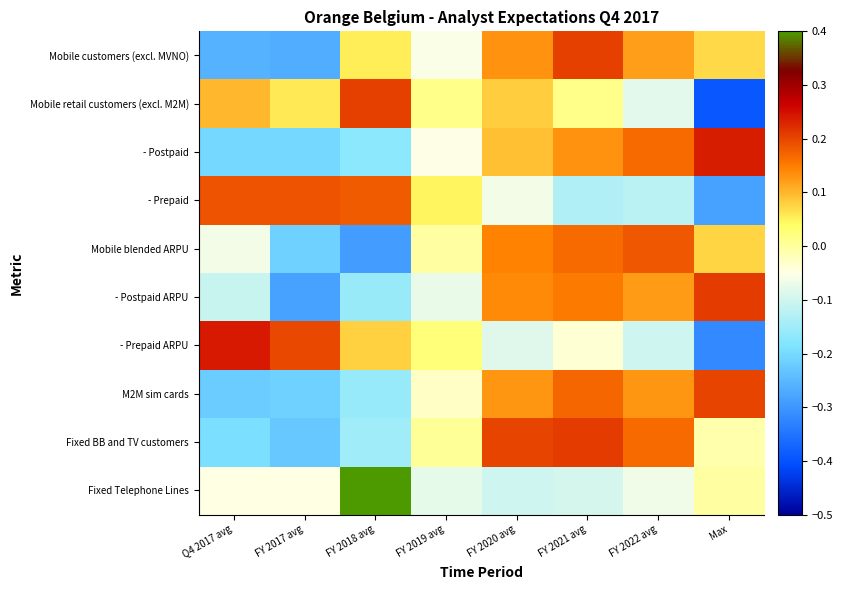

Reading right to left, transcribe all the data shown in this chart.

Mobile customers (excl. MVNO): Max=0.1	FY 2022 avg=0.1	FY 2021 avg=0.2	FY 2020 avg=0.1	FY 2019 avg=-0.1	FY 2018 avg=0.1	FY 2017 avg=-0.3	Q4 2017 avg=-0.3
Mobile retail customers (excl. M2M): Max=-0.4	FY 2022 avg=-0.1	FY 2021 avg=0.0	FY 2020 avg=0.1	FY 2019 avg=0.0	FY 2018 avg=0.2	FY 2017 avg=0.1	Q4 2017 avg=0.1
- Postpaid: Max=0.2	FY 2022 avg=0.2	FY 2021 avg=0.1	FY 2020 avg=0.1	FY 2019 avg=-0.1	FY 2018 avg=-0.2	FY 2017 avg=-0.2	Q4 2017 avg=-0.2
- Prepaid: Max=-0.3	FY 2022 avg=-0.1	FY 2021 avg=-0.1	FY 2020 avg=-0.1	FY 2019 avg=0.0	FY 2018 avg=0.2	FY 2017 avg=0.2	Q4 2017 avg=0.2
Mobile blended ARPU: Max=0.1	FY 2022 avg=0.2	FY 2021 avg=0.2	FY 2020 avg=0.1	FY 2019 avg=-0.0	FY 2018 avg=-0.3	FY 2017 avg=-0.2	Q4 2017 avg=-0.1
- Postpaid ARPU: Max=0.2	FY 2022 avg=0.1	FY 2021 avg=0.2	FY 2020 avg=0.1	FY 2019 avg=-0.1	FY 2018 avg=-0.2	FY 2017 avg=-0.3	Q4 2017 avg=-0.1
- Prepaid ARPU: Max=-0.3	FY 2022 avg=-0.1	FY 2021 avg=-0.0	FY 2020 avg=-0.1	FY 2019 avg=0.0	FY 2018 avg=0.1	FY 2017 avg=0.2	Q4 2017 avg=0.2
M2M sim cards: Max=0.2	FY 2022 avg=0.1	FY 2021 avg=0.2	FY 2020 avg=0.1	FY 2019 avg=-0.0	FY 2018 avg=-0.2	FY 2017 avg=-0.2	Q4 2017 avg=-0.2
Fixed BB and TV customers: Max=-0.0	FY 2022 avg=0.2	FY 2021 avg=0.2	FY 2020 avg=0.2	FY 2019 avg=0.0	FY 2018 avg=-0.2	FY 2017 avg=-0.2	Q4 2017 avg=-0.2
Fixed Telephone Lines: Max=-0.0	FY 2022 avg=-0.1	FY 2021 avg=-0.1	FY 2020 avg=-0.1	FY 2019 avg=-0.1	FY 2018 avg=0.4	FY 2017 avg=-0.0	Q4 2017 avg=-0.0